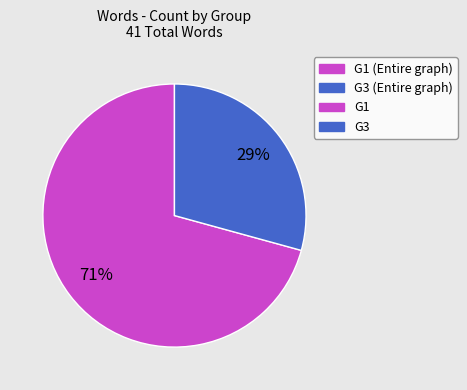

Does any single category account for the majority?

Yes